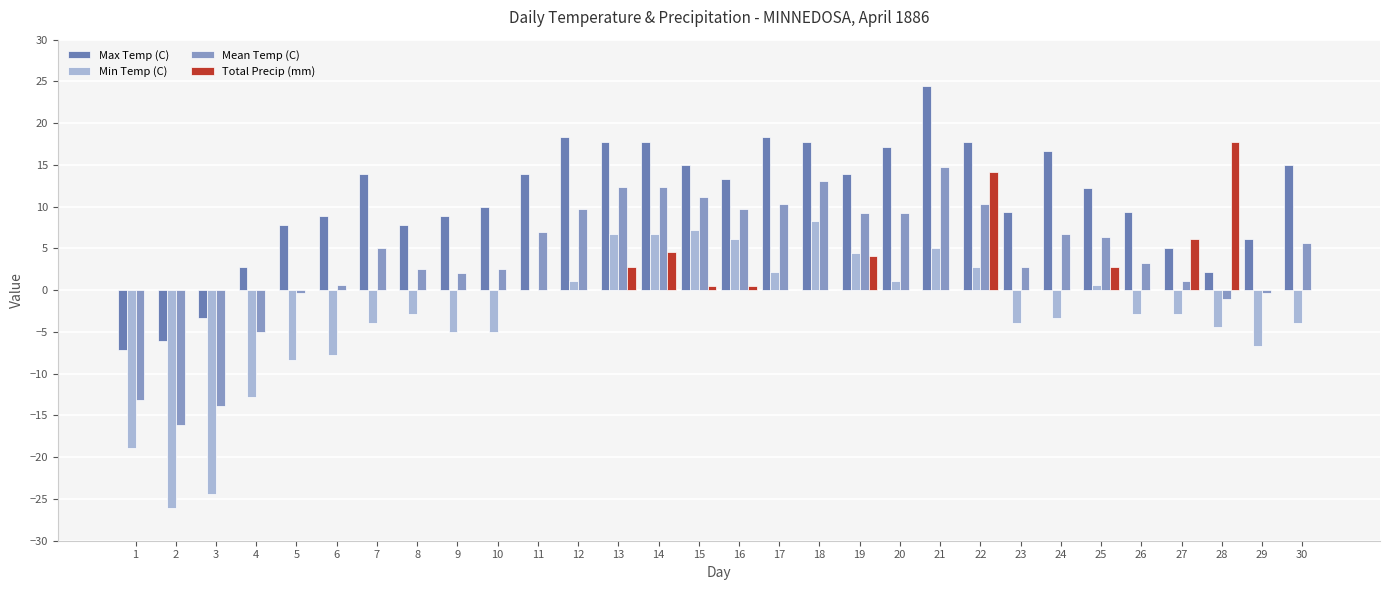

What is the spread (max minus min) of values at 6?

16.7